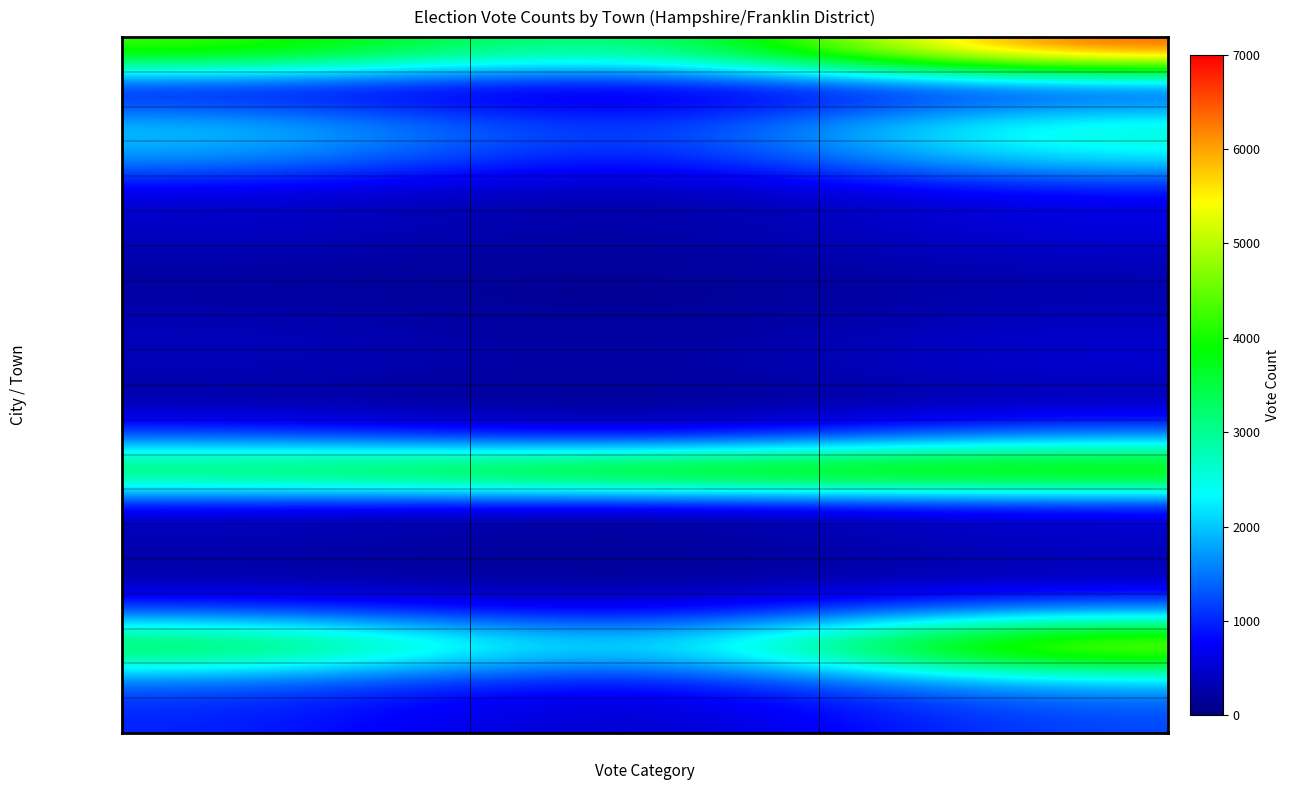

Which label corresponds to the largest value in the chart?

Total_Votes